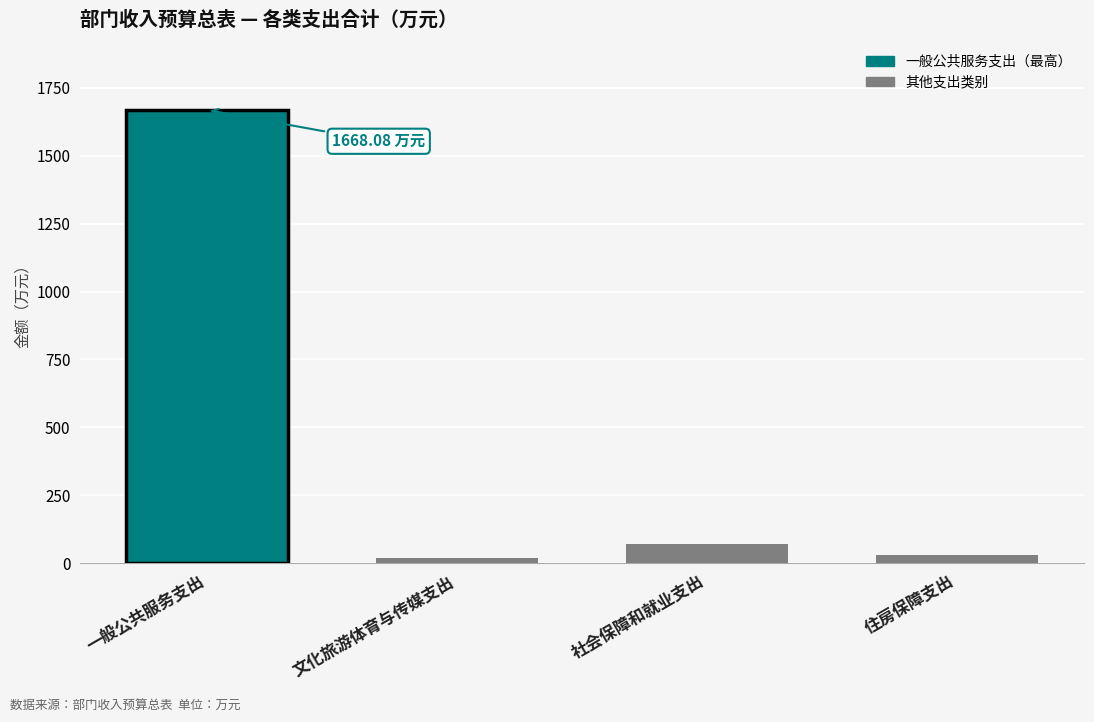

What is the label of the 3rd bar from the left?

社会保障和就业支出